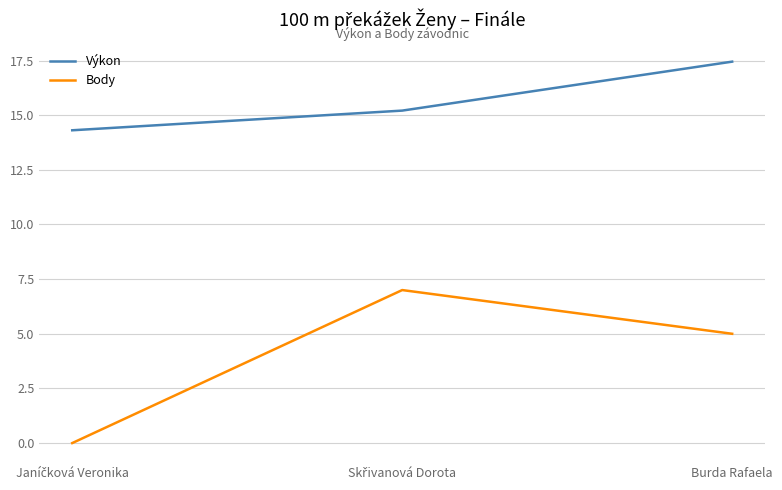

True or false: Body has a value of 5.0 at Burda Rafaela.

True